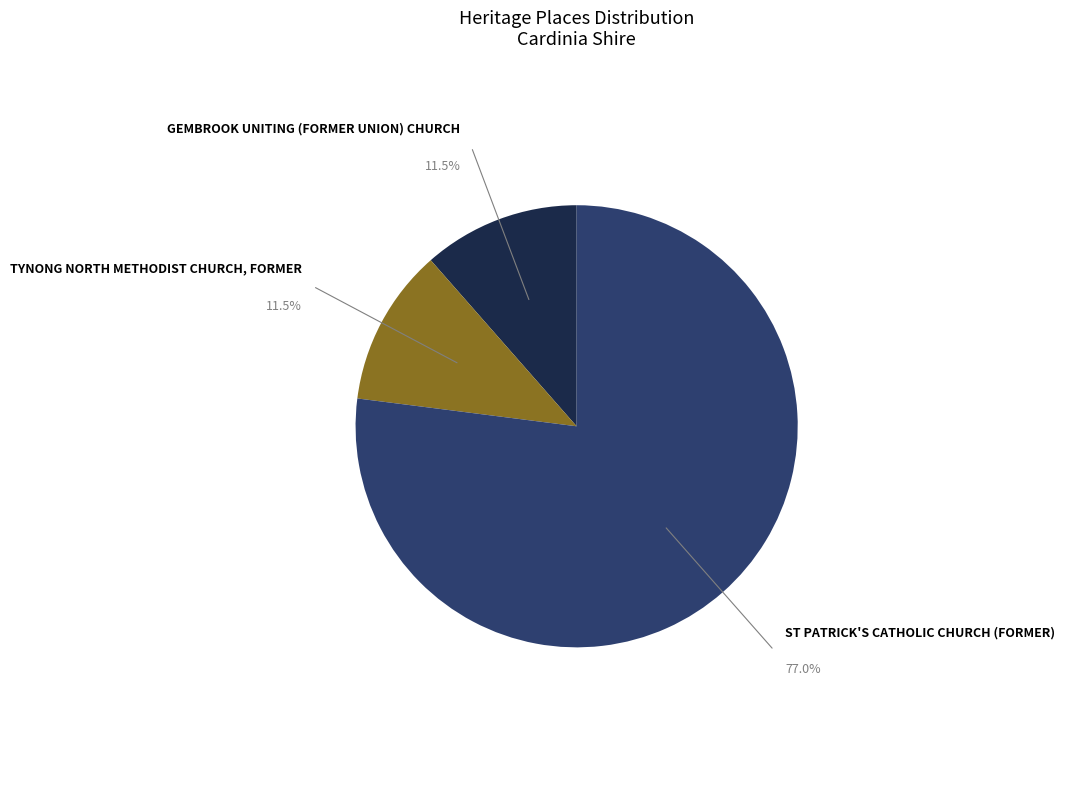

What percentage is the TYNONG NORTH METHODIST CHURCH, FORMER slice, to the nearest percent?

12%